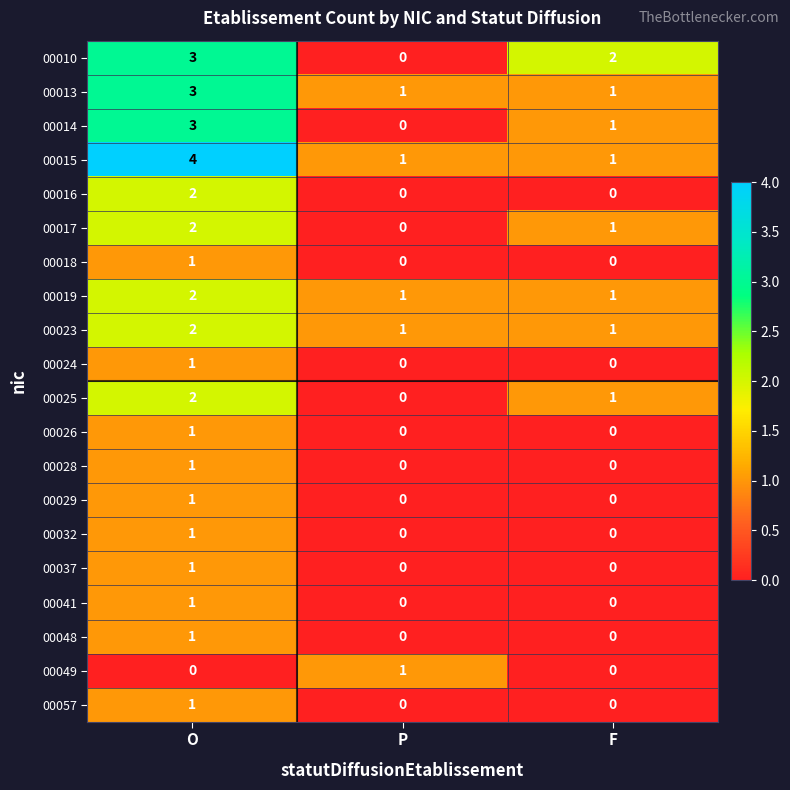

At which label does 00014 first exceed 1?

O